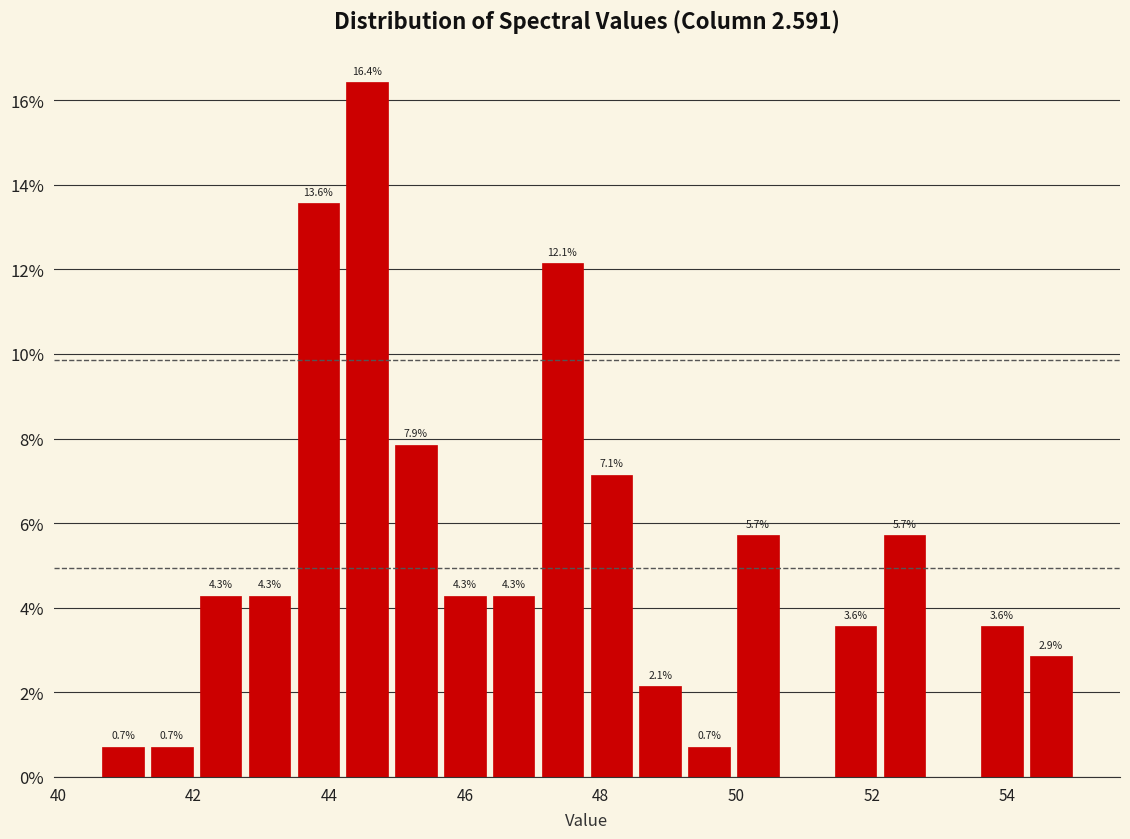

Read against the x-axis, roughly where is the centre of the tallest bar?

44.6